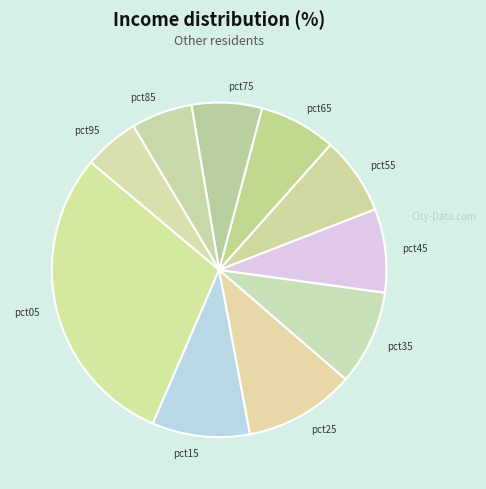

Is the sum of pct45 and pct35 greater than half?

No